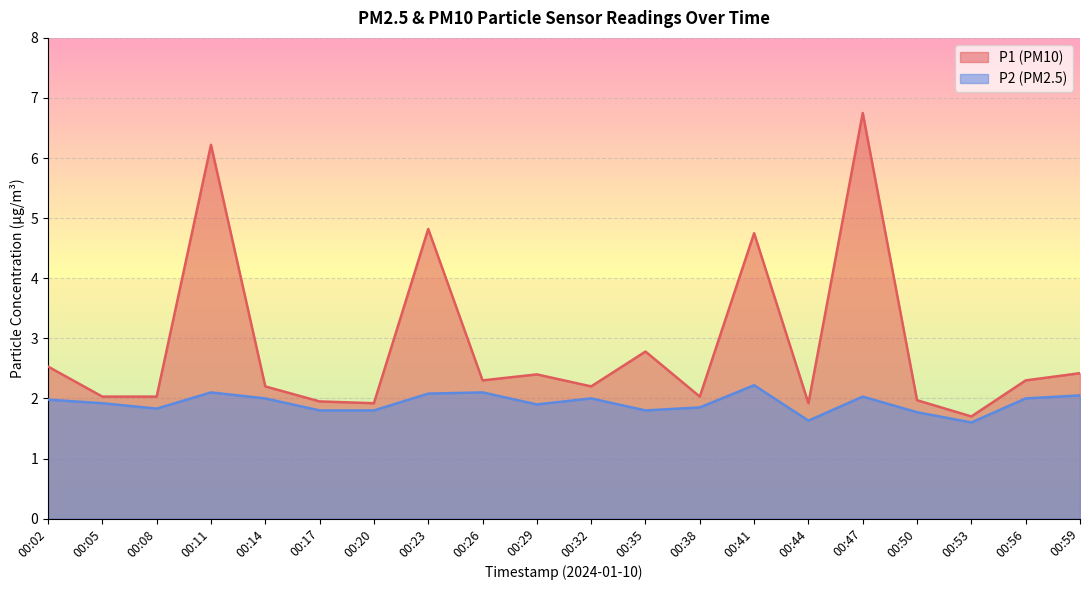

Rank the series at 00:14 from lowest to highest value.

P2 (PM2.5), P1 (PM10)